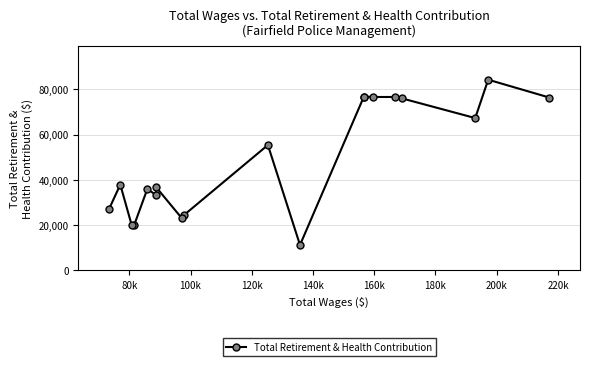

What is the value of the 6th point from the left?

33515